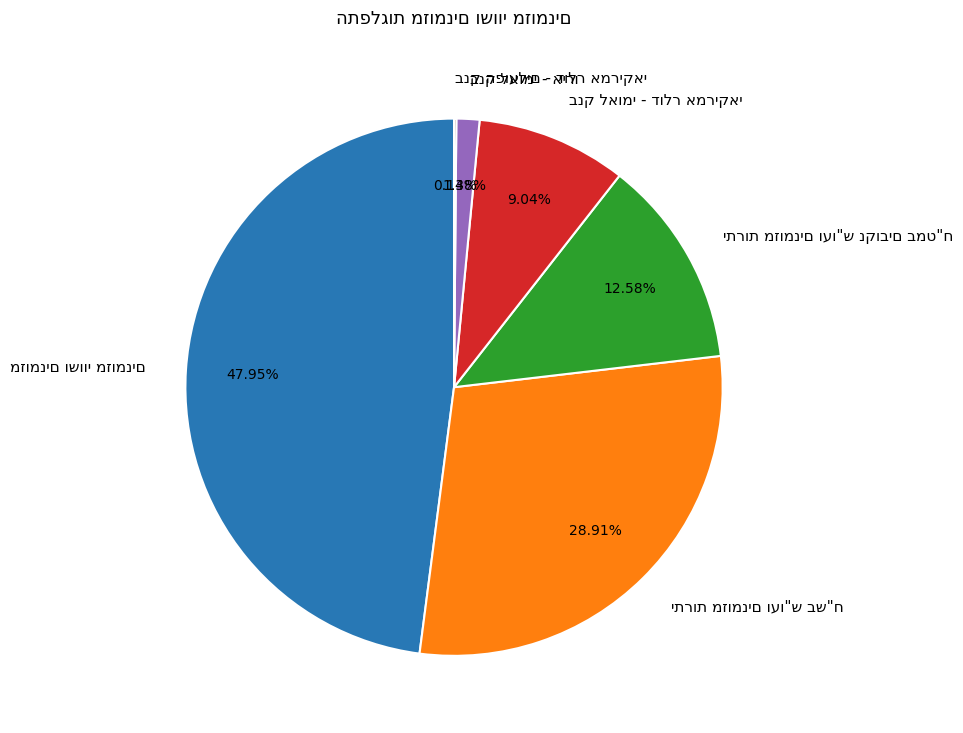

Does any single category account for the majority?

No